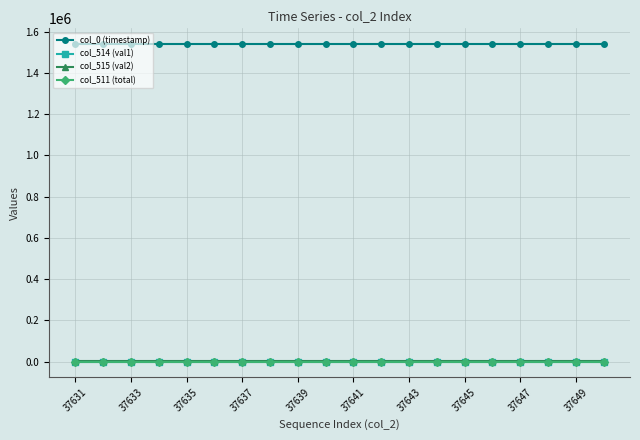

What is the maximum value for col_0 (timestamp)?

1539259.5